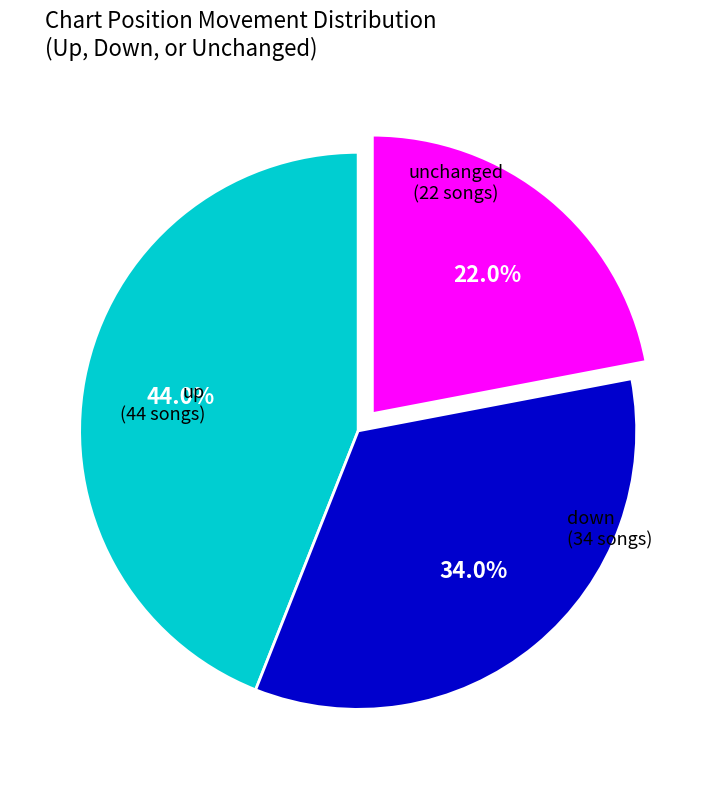

Does any single category account for the majority?

No